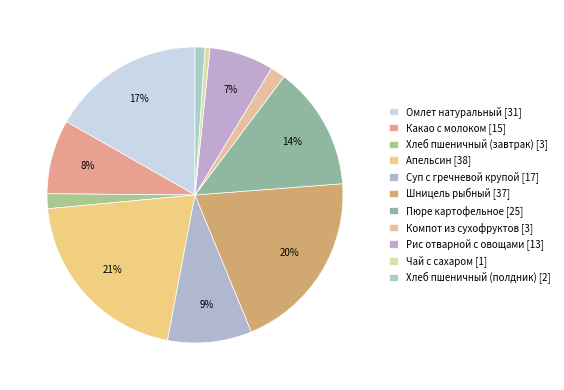

How many segments does this pie chart have?

11